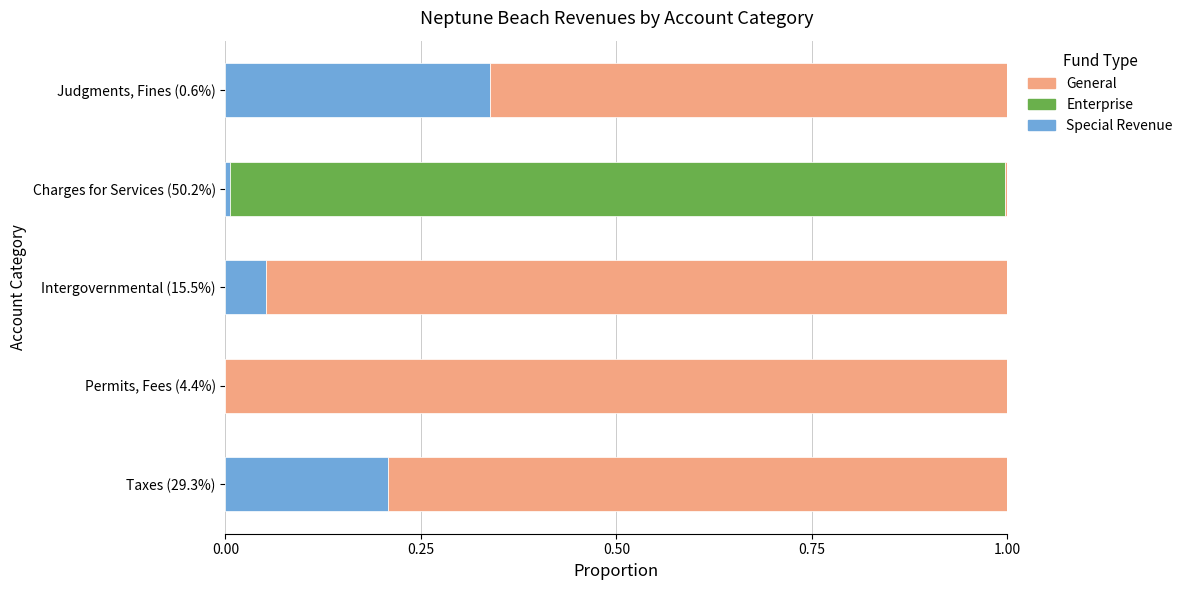

What is the total value across all series at Permits, Fees (4.4%)?

1.0